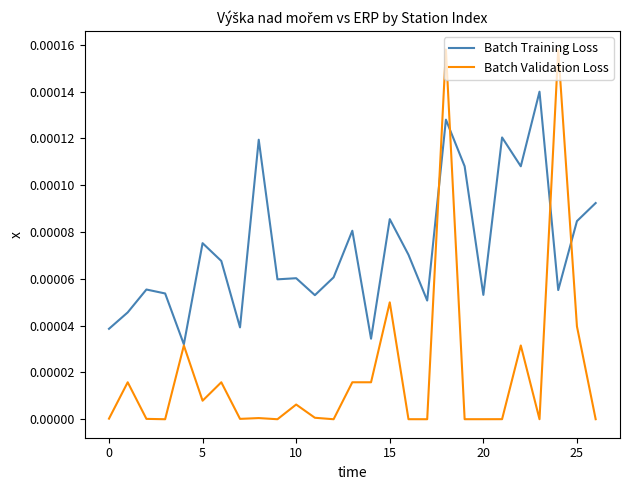

Which series has the widest spread of values?

Batch Validation Loss